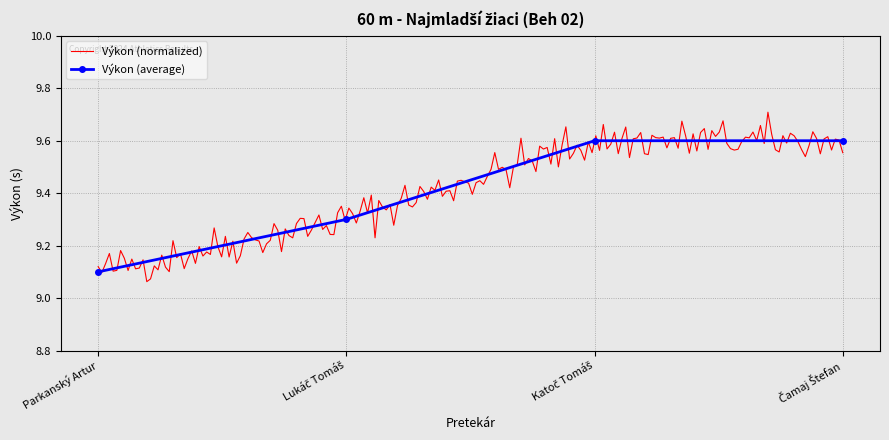

What is the label of the 1st point from the left?

Parkanský Artur